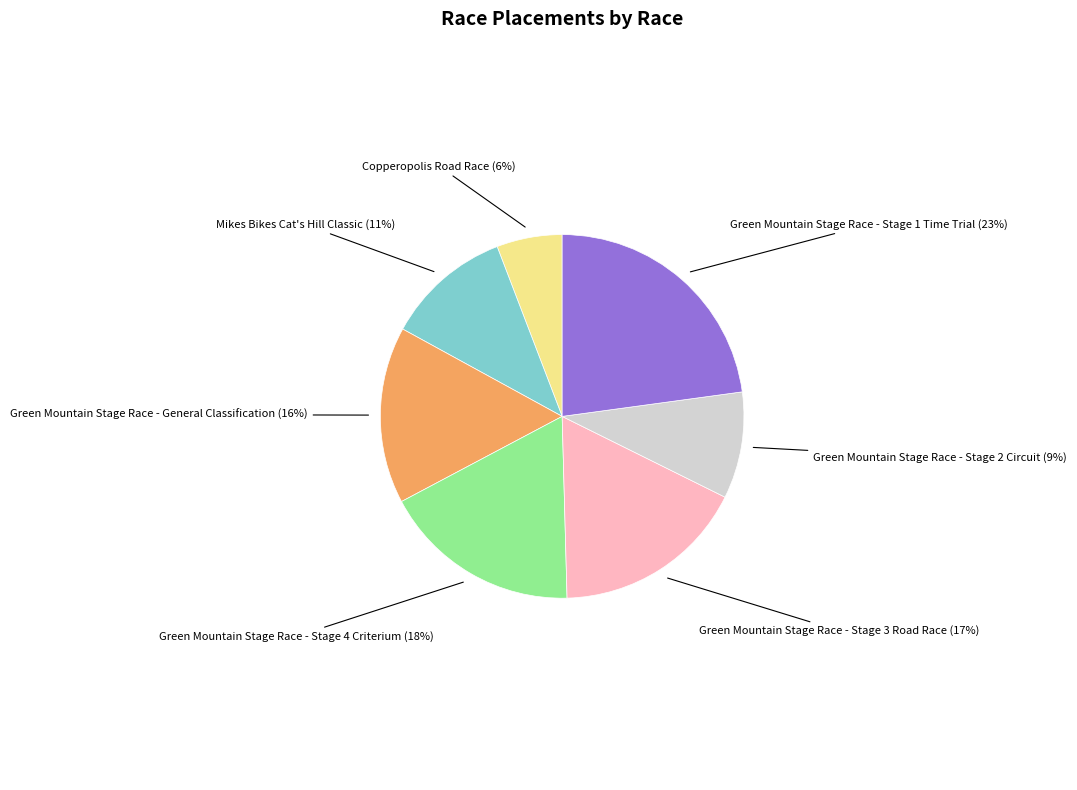

To the nearest percent, what percentage of the pie is Green Mountain Stage Race - Stage 4 Criterium?

18%